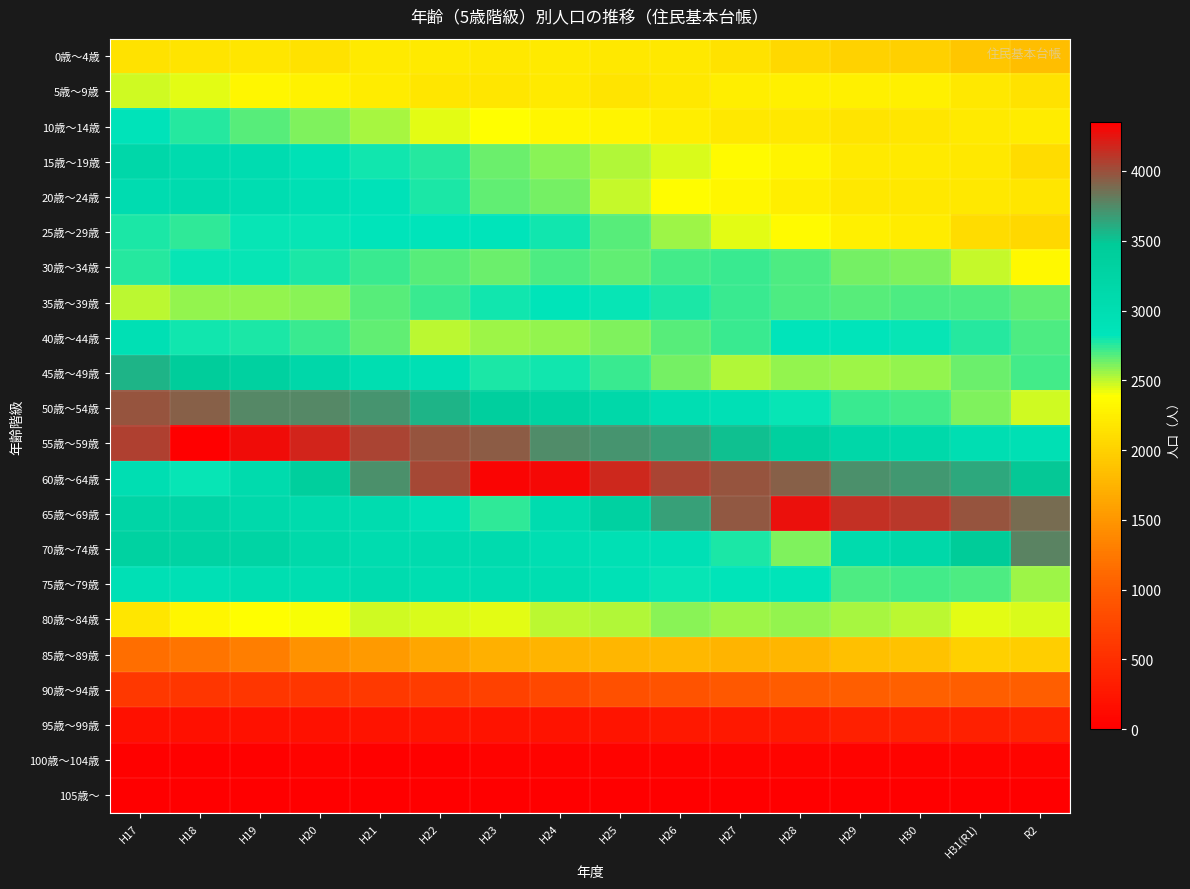

What is the difference between the highest and lowest values at H21?

4057